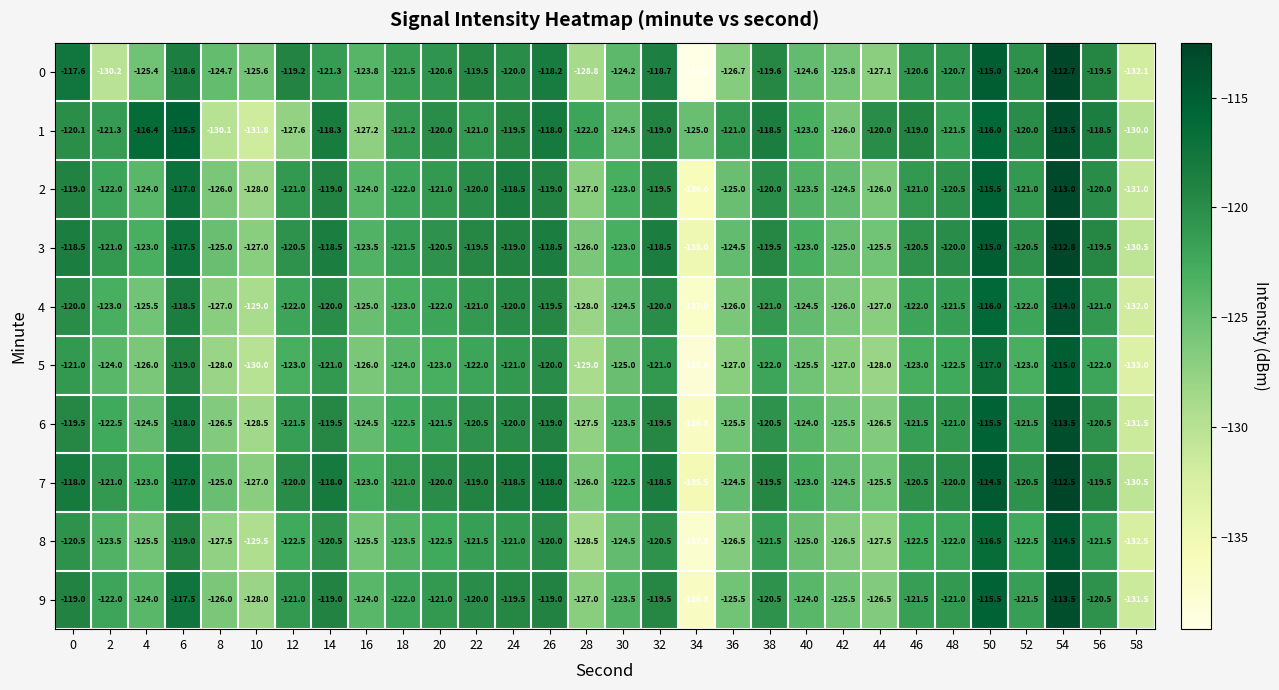

What is the minimum value for 5?

-138.0